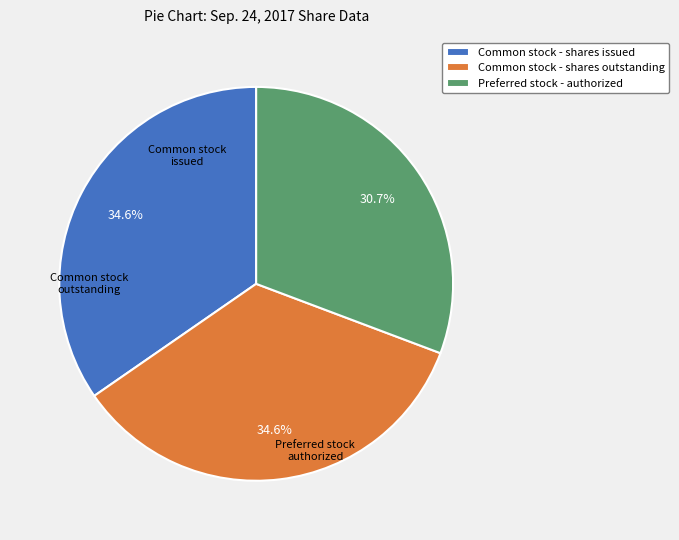

Does any single category account for the majority?

No